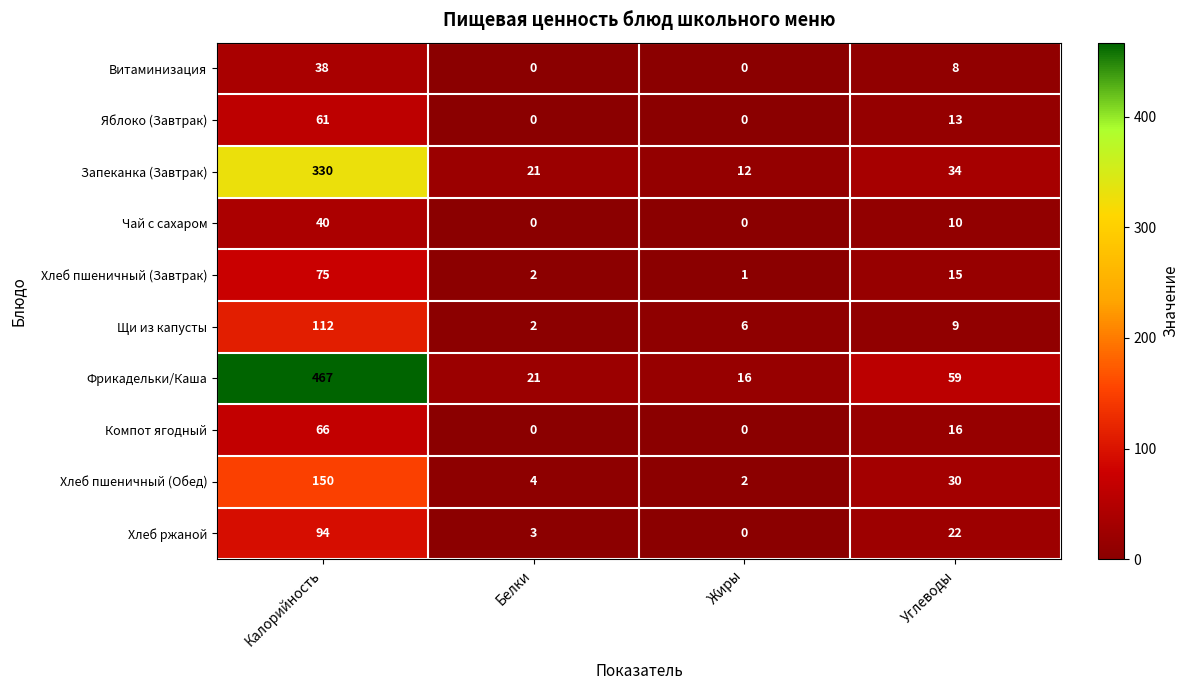

How many data points does each series have?

4